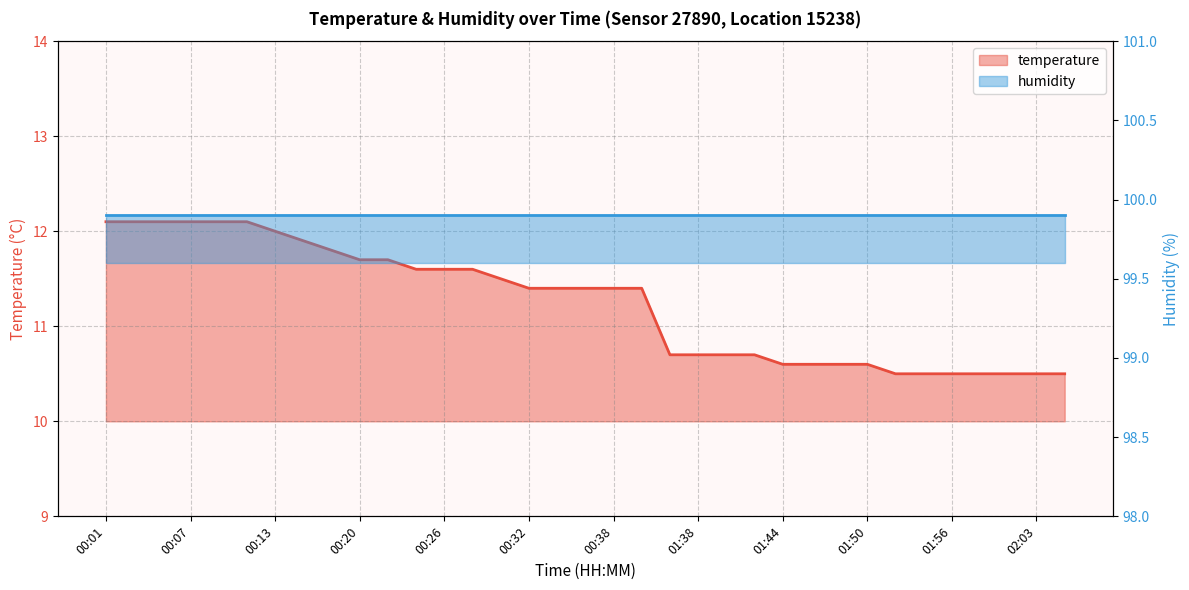

What position from the right is 00:09?

31